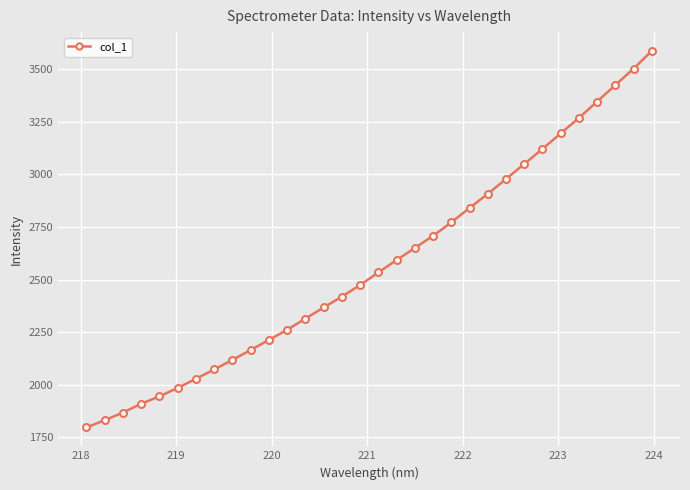

What is the maximum value shown in the chart?

3587.5